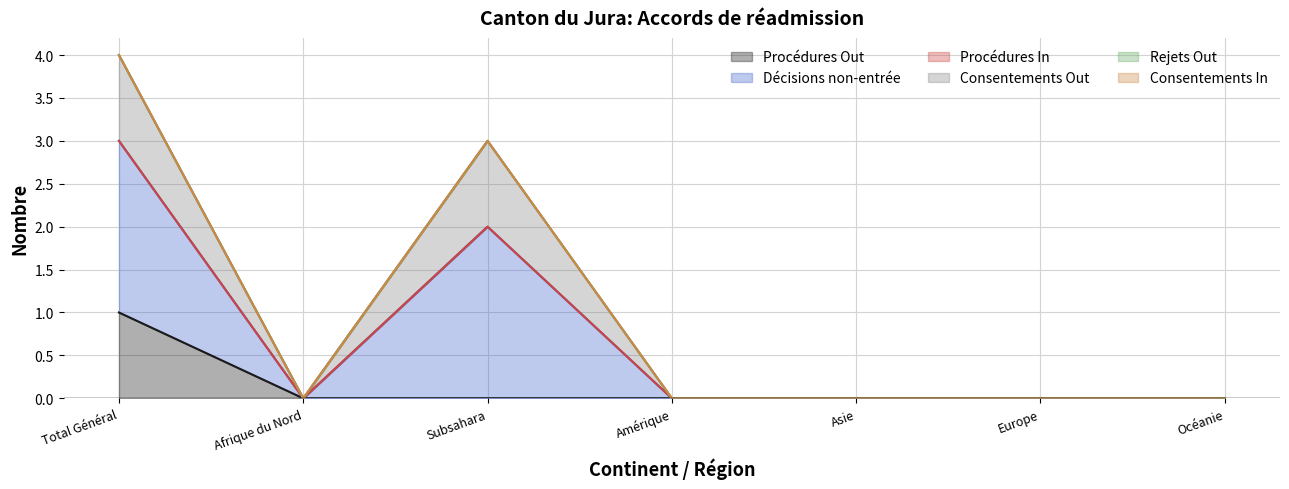

Which category has the highest value in the Consentements Out series?

Total Général